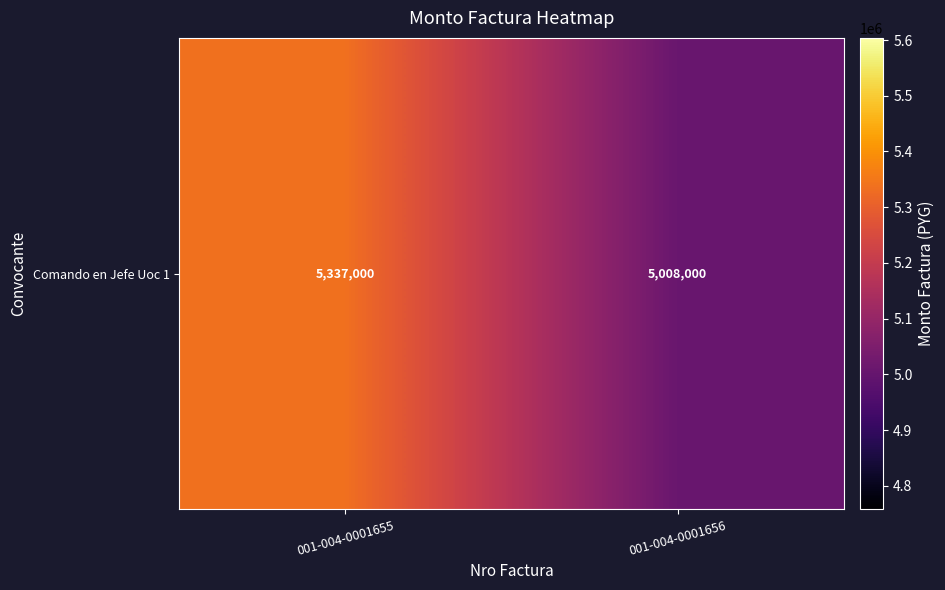

What is the sum of the values at 001-004-0001655 and 001-004-0001656?

10345000